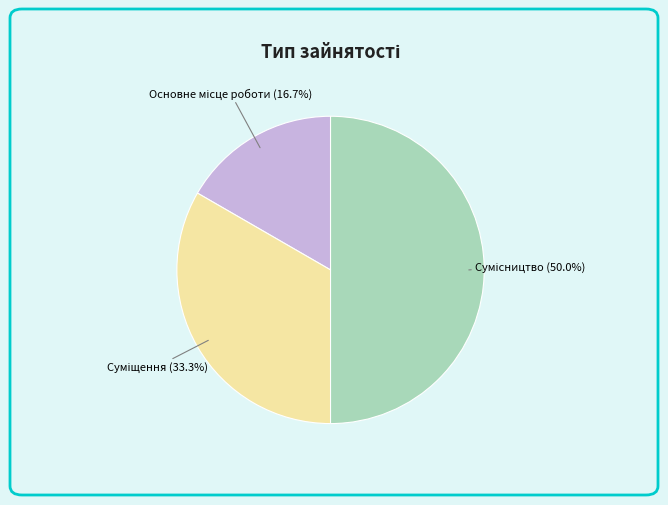

What is the change in value from Основне місце роботи to Суміщення?

+1